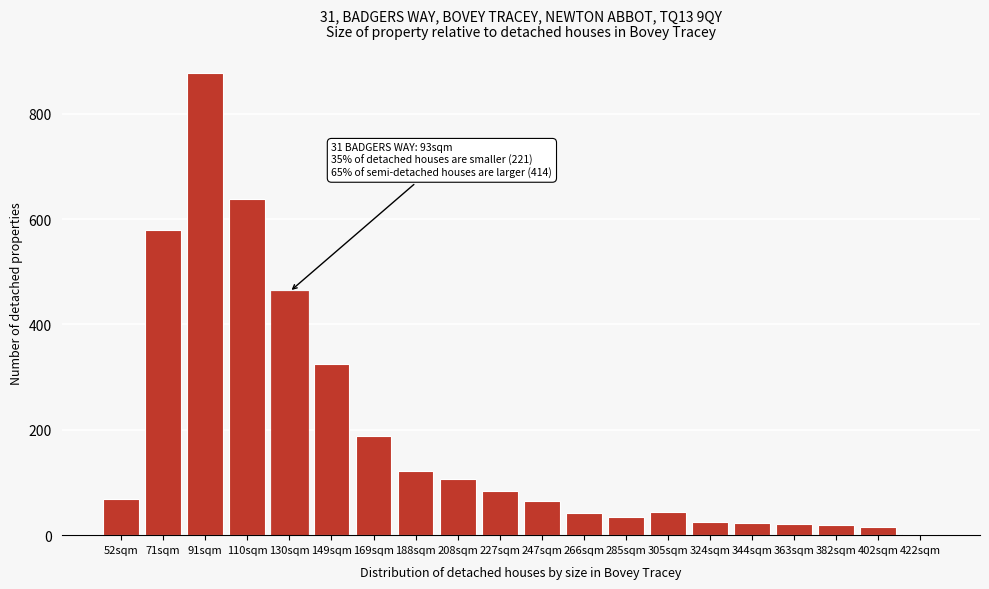

What is the greatest value displayed?

877